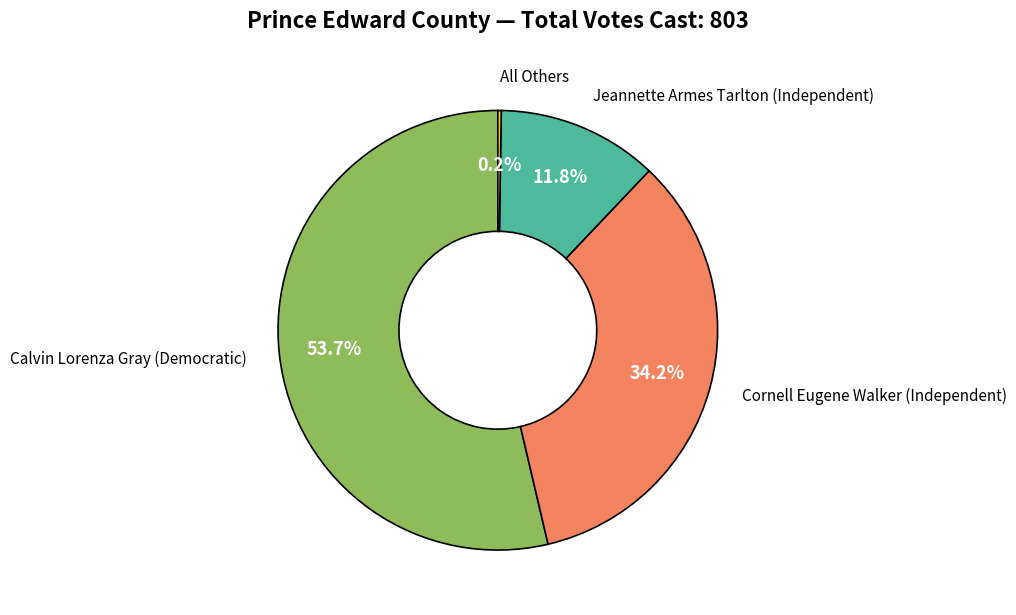

To the nearest percent, what is the average slice percentage?

25%